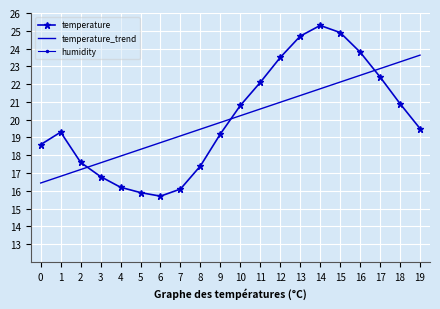

What is the sum of all temperature_trend values?

400.7